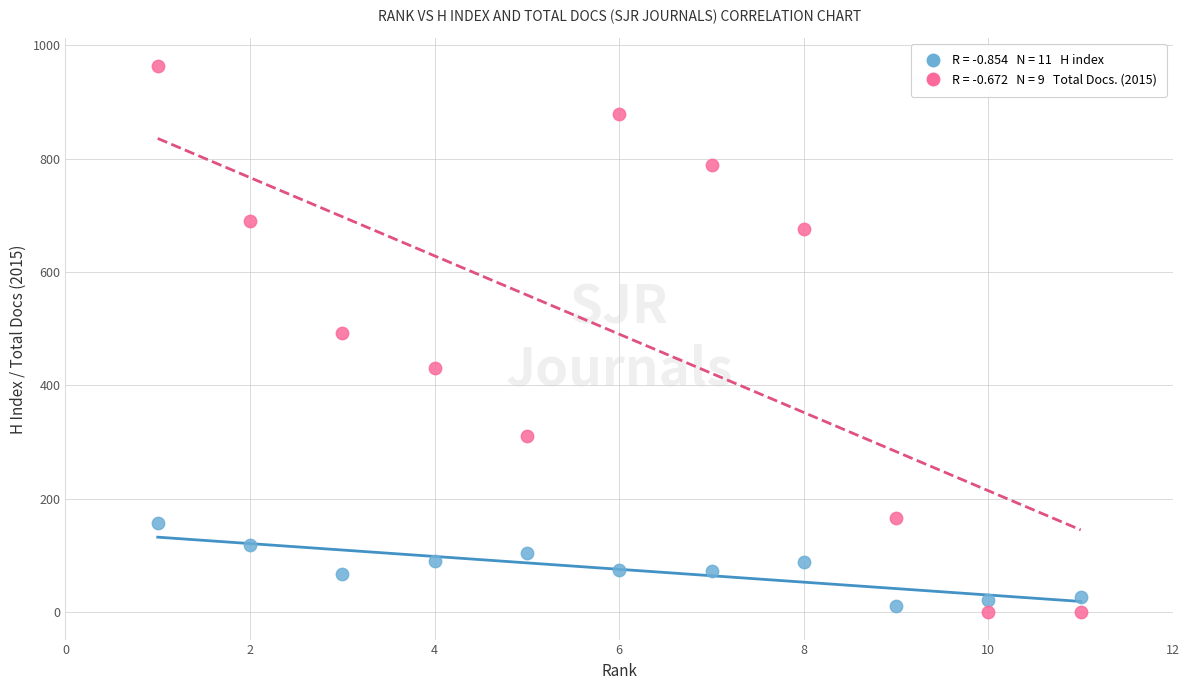

Across all data points, what is the range of X values (max minus min)?

10